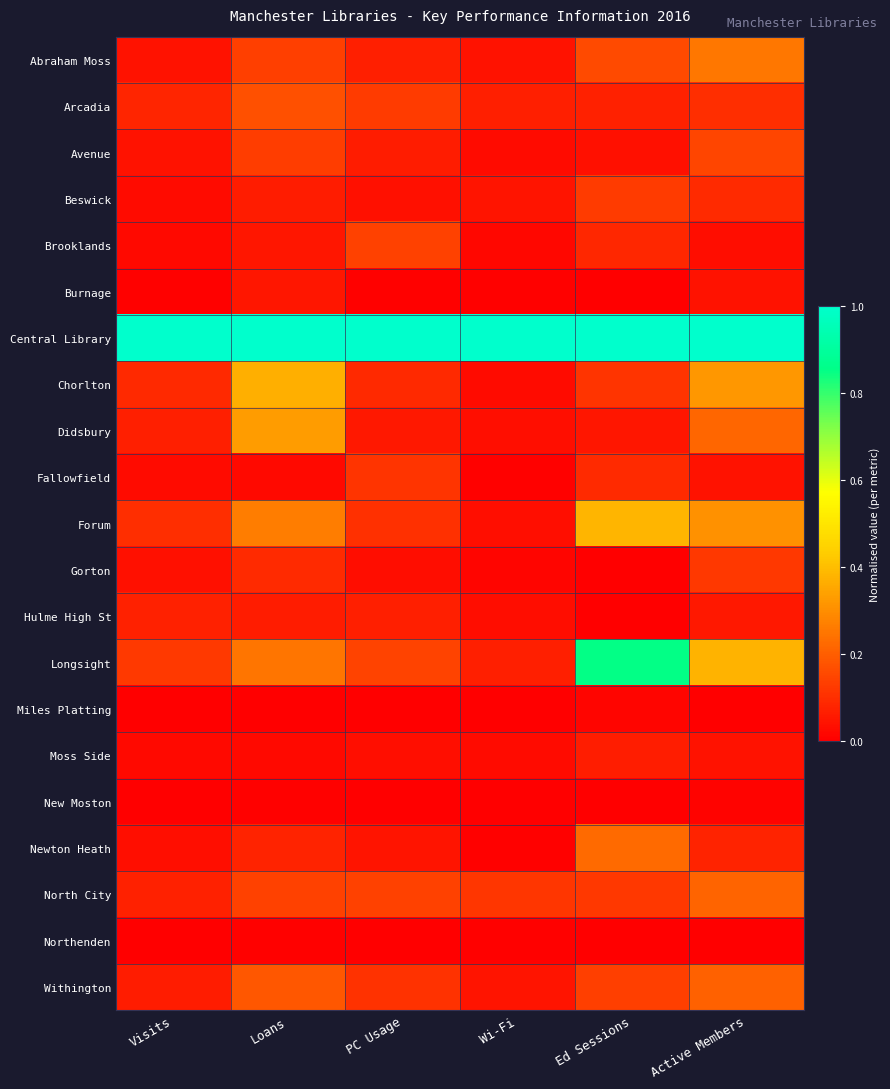

Which category has the highest value across all series?

Visits